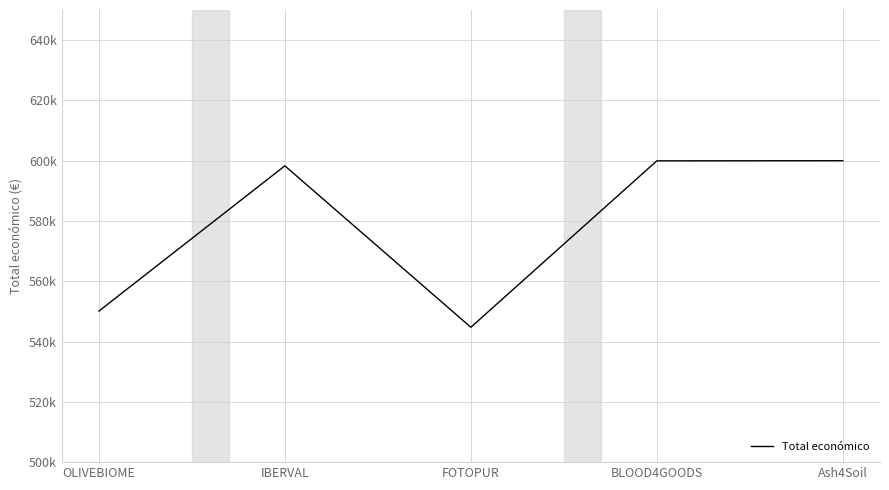

At which category does the data reach its first local valley?

FOTOPUR